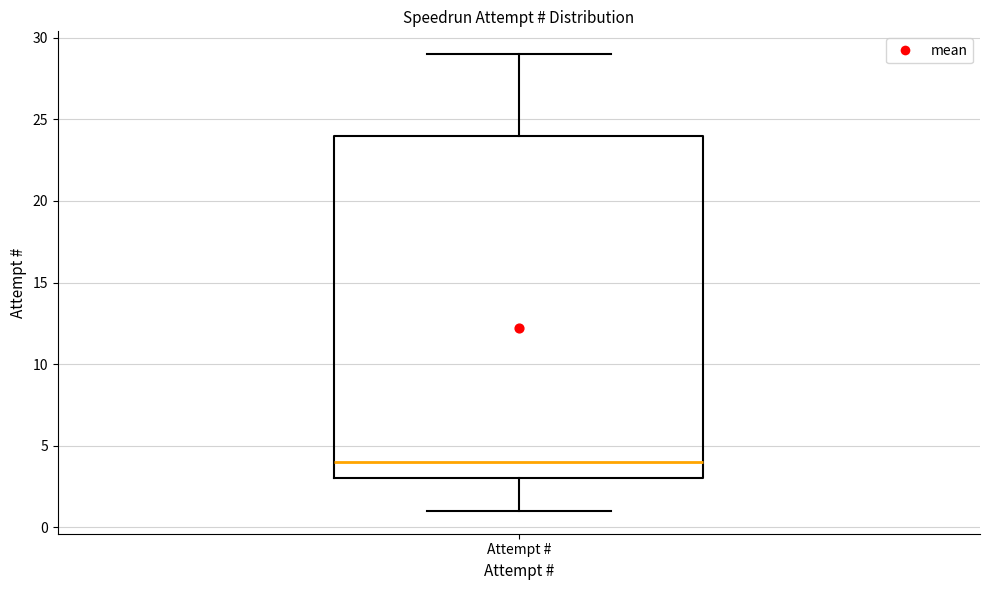

Where does the upper whisker of the box for Attempt # end on the y-axis? The values are not printed on the chart, so give them approximately, as read against the axis.

29